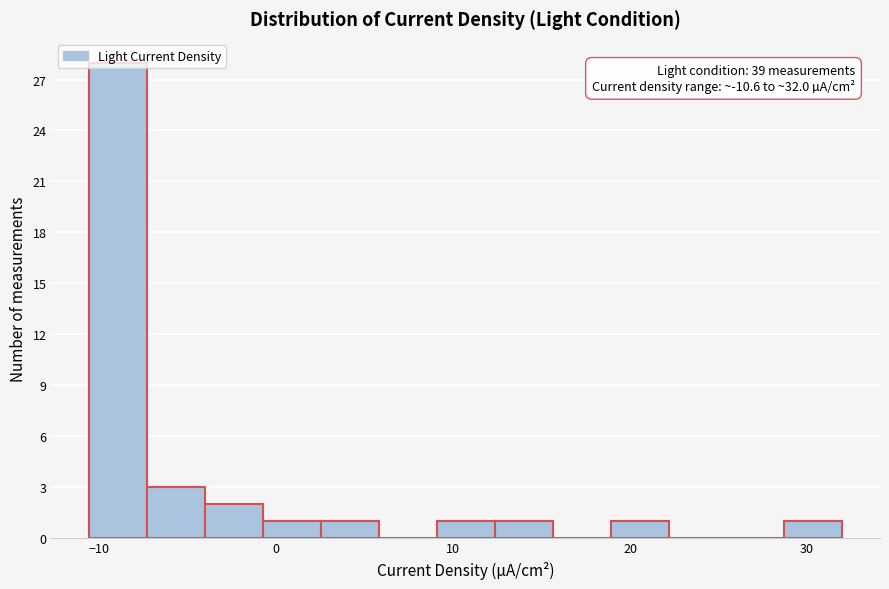

Around what value on the x-axis is the tallest bar? Give the approximate position of its centre, as read against the axis.

-9